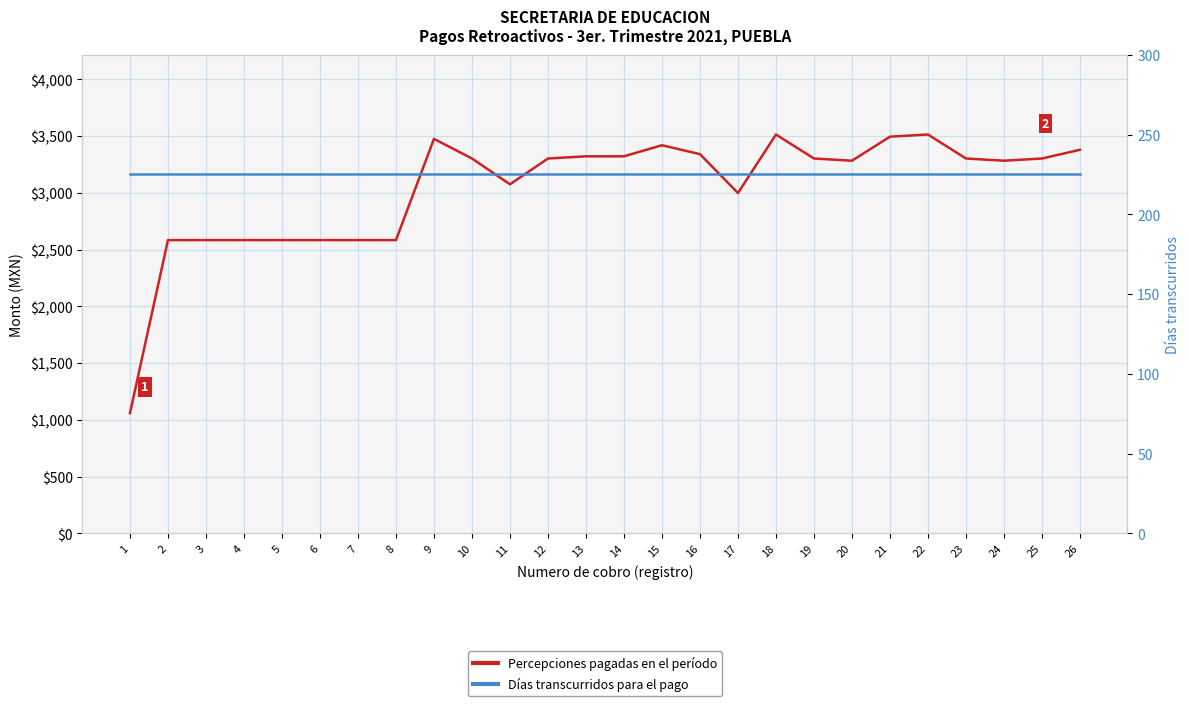

The Percepciones pagadas en el período series shows 1209.1 at 6. True or false?

False